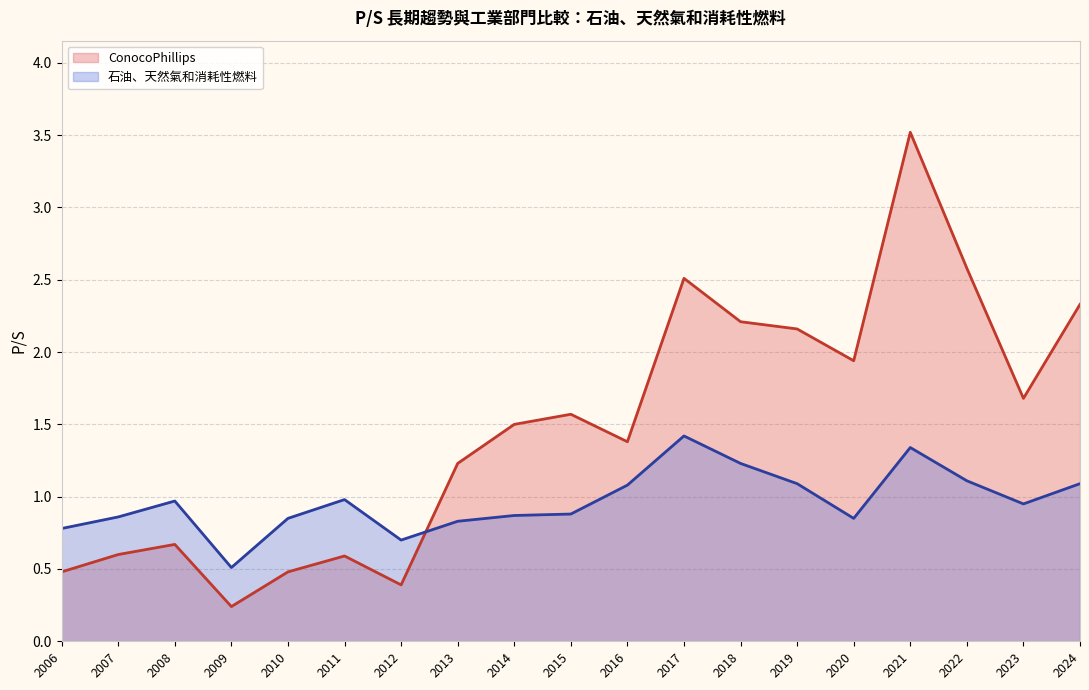

What is the difference between the 石油、天然氣和消耗性燃料 values at 2024 and 2011?

0.1